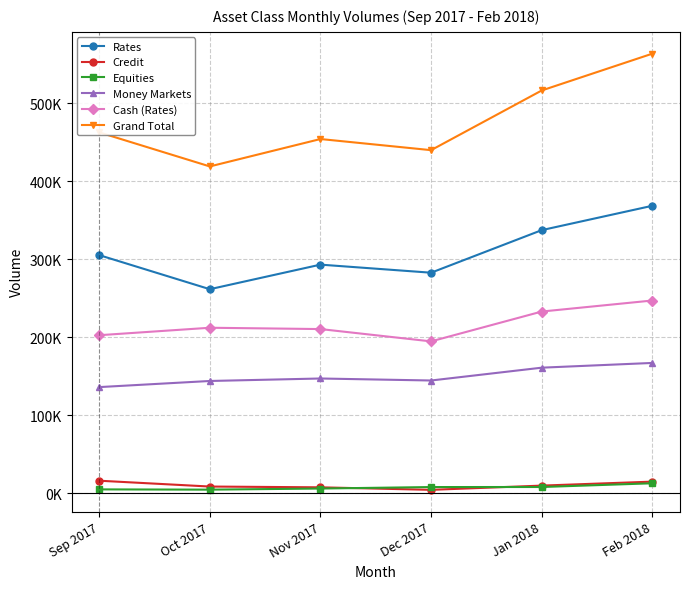

What are all the series names shown in the legend?

Rates, Credit, Equities, Money Markets, Cash (Rates), Grand Total